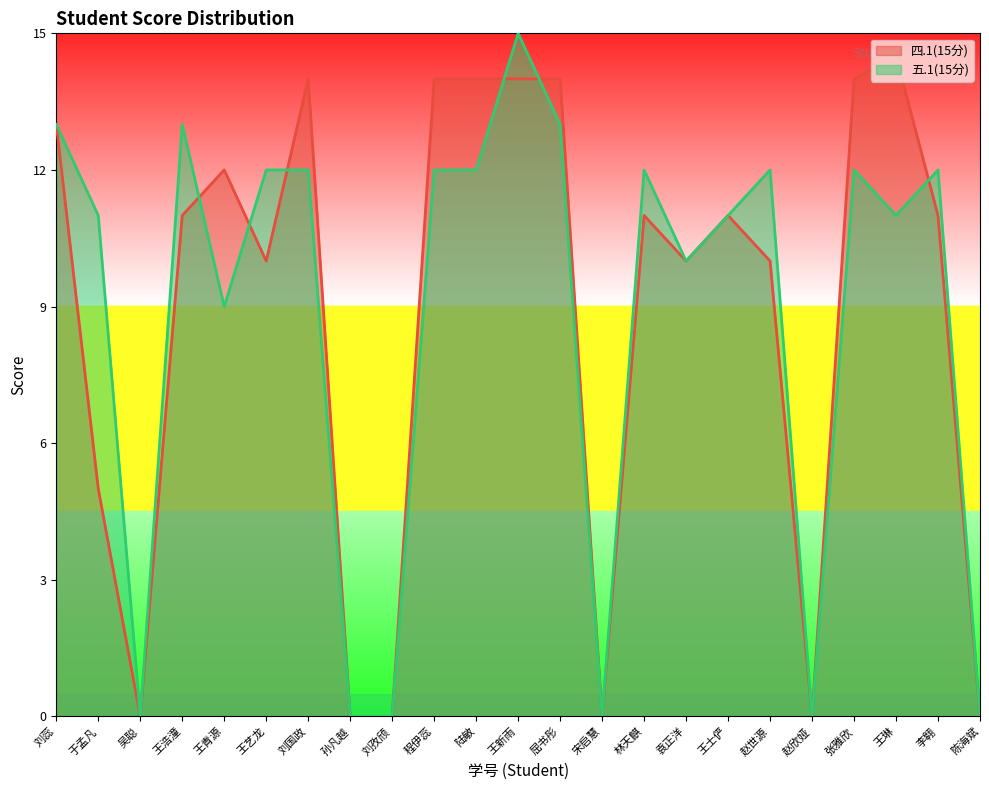

Which category has the lowest value across all series?

吴聪